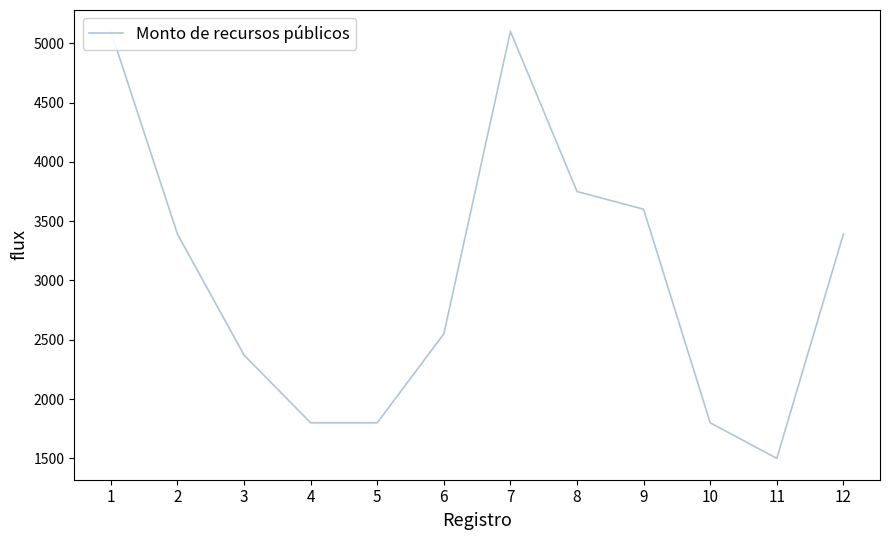

What is the ratio of the value at 12 to the value at 2?

1.0